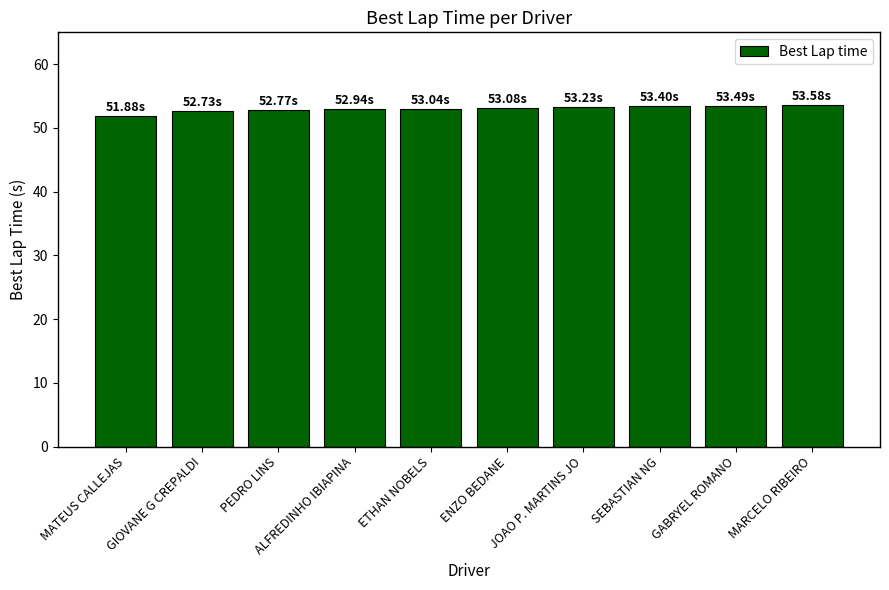

What is the value of the 3rd bar from the left?

52.8